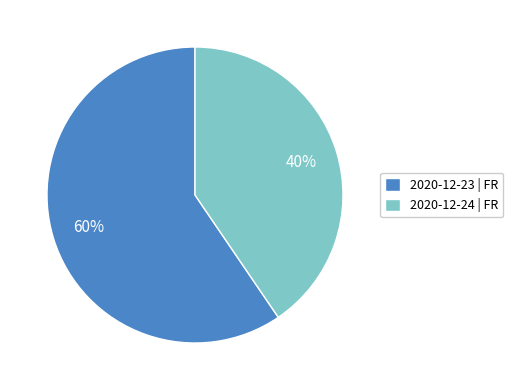

What is the smallest slice in the pie chart?

2020-12-24